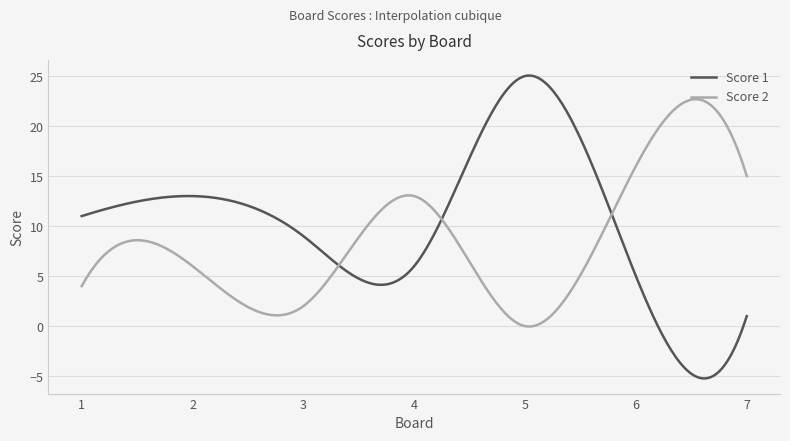

At how many categories does at least one series exceed 5?

300